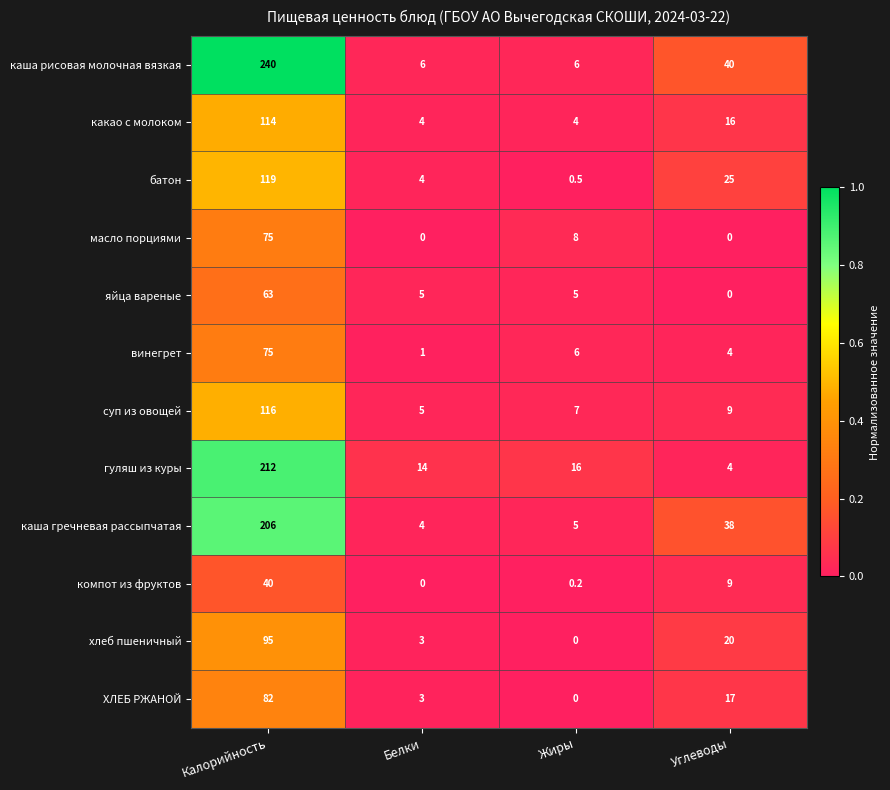

Rank the categories by хлеб пшеничный value from lowest to highest.

Жиры, Белки, Углеводы, Калорийность